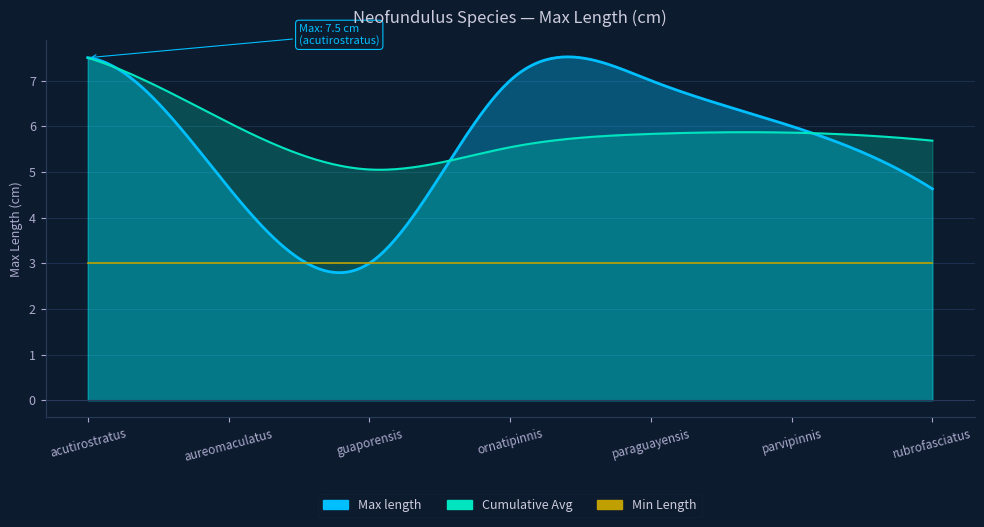

Reading left to right, extract all data points from this chart.

acutirostratus=7.5	aureomaculatus=4.7	guaporensis=3.0	ornatipinnis=7.0	paraguayensis=7.0	parvipinnis=6.0	rubrofasciatus=4.6